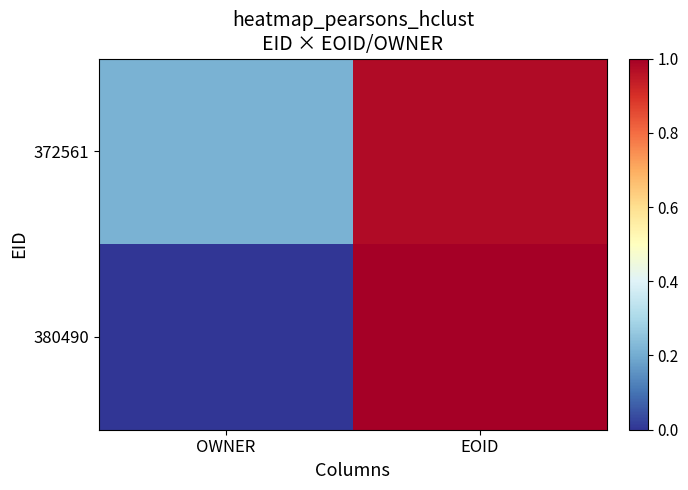

Between OWNER and EOID, which series saw the biggest shift?

380490